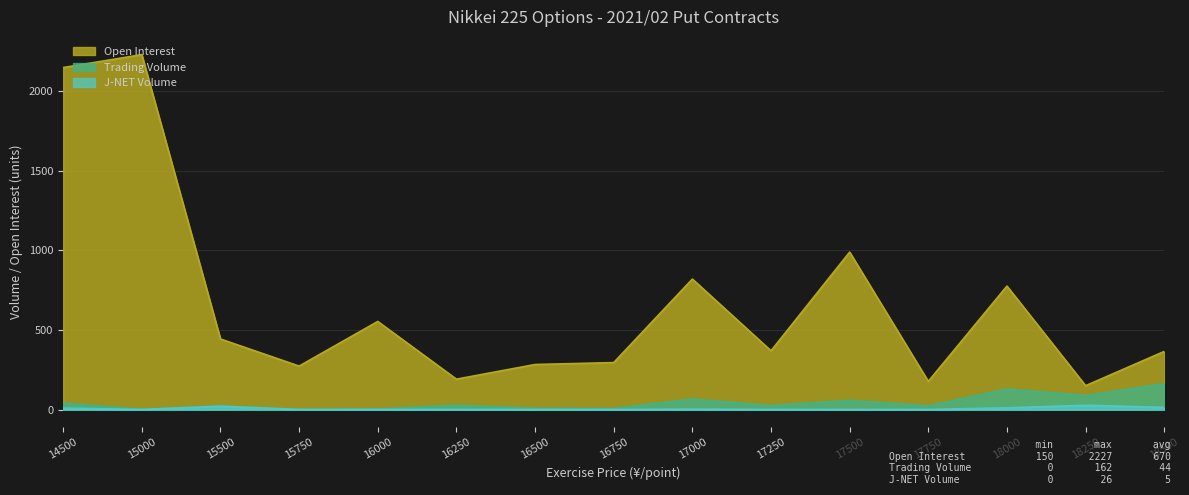

Which has a higher value, 16500 or 18500?

18500